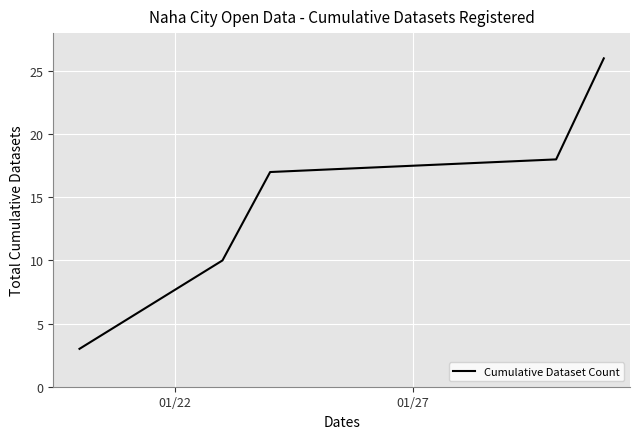

What is the greatest value displayed?

26